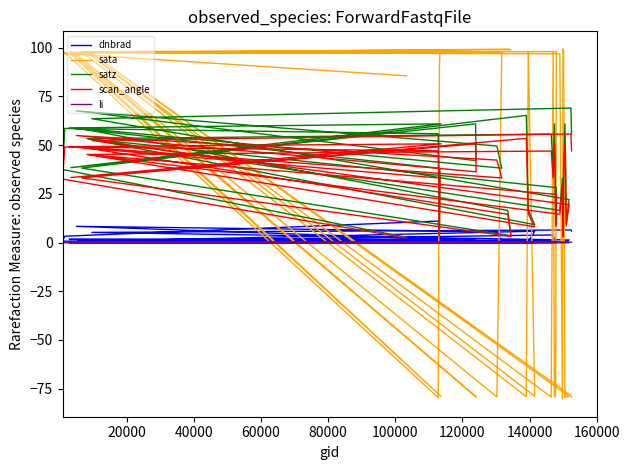

True or false: satz and scan_angle intersect in this chart.

False